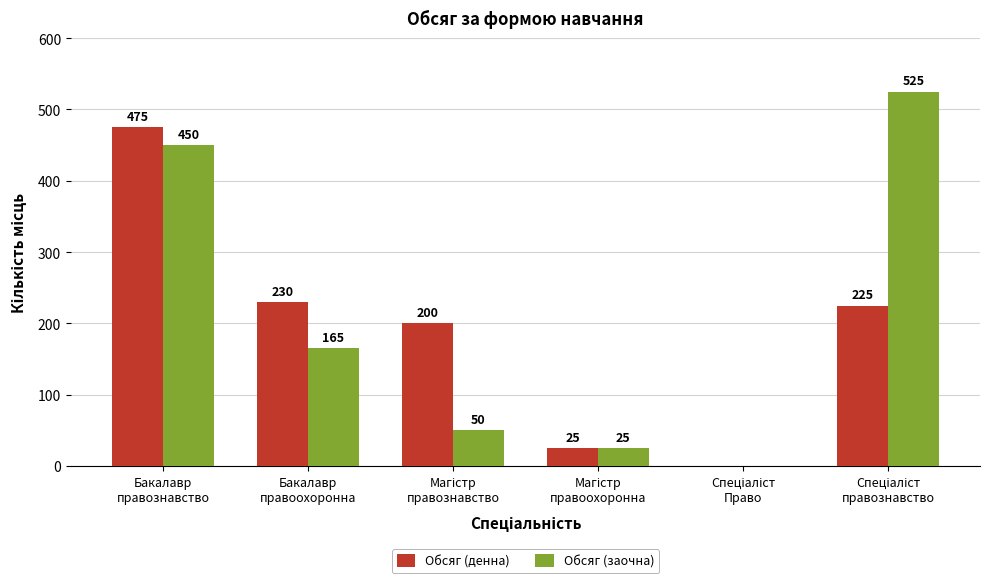

What is the maximum value shown in the chart?

525